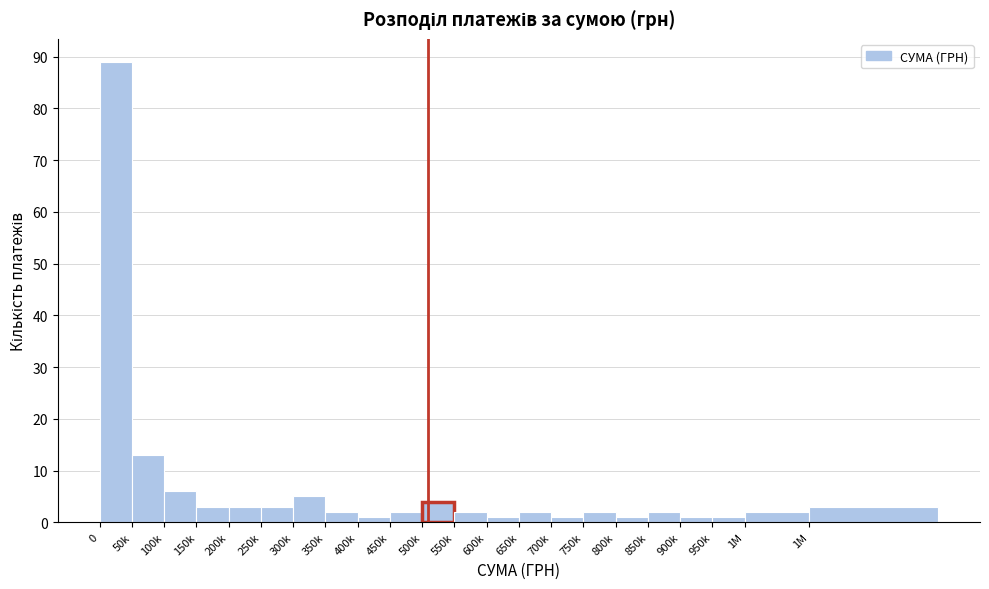

How many series are shown in this chart?

1